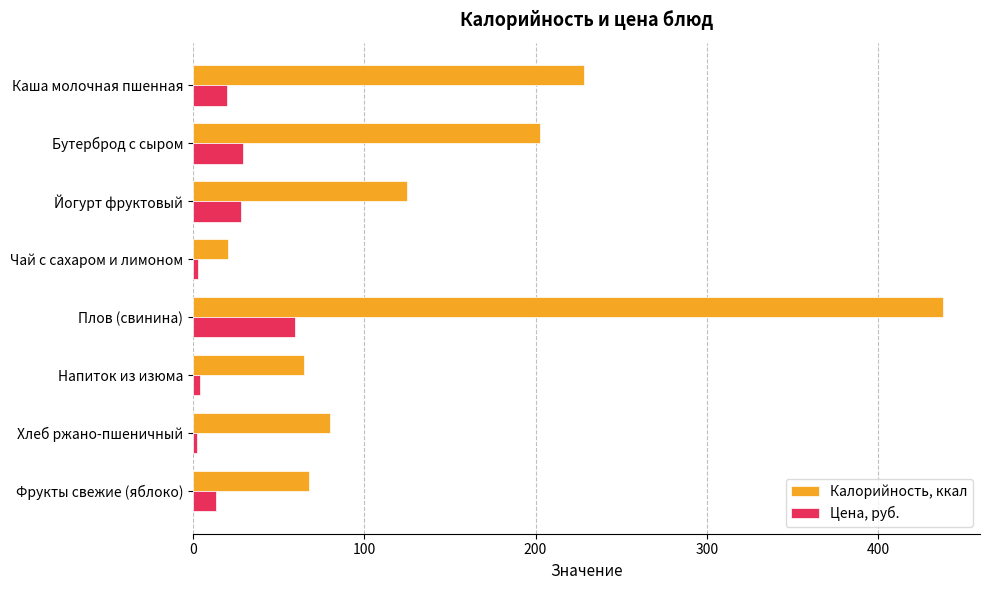

The value of Калорийность, ккал at Плов (свинина) is 437.5. True or false?

True